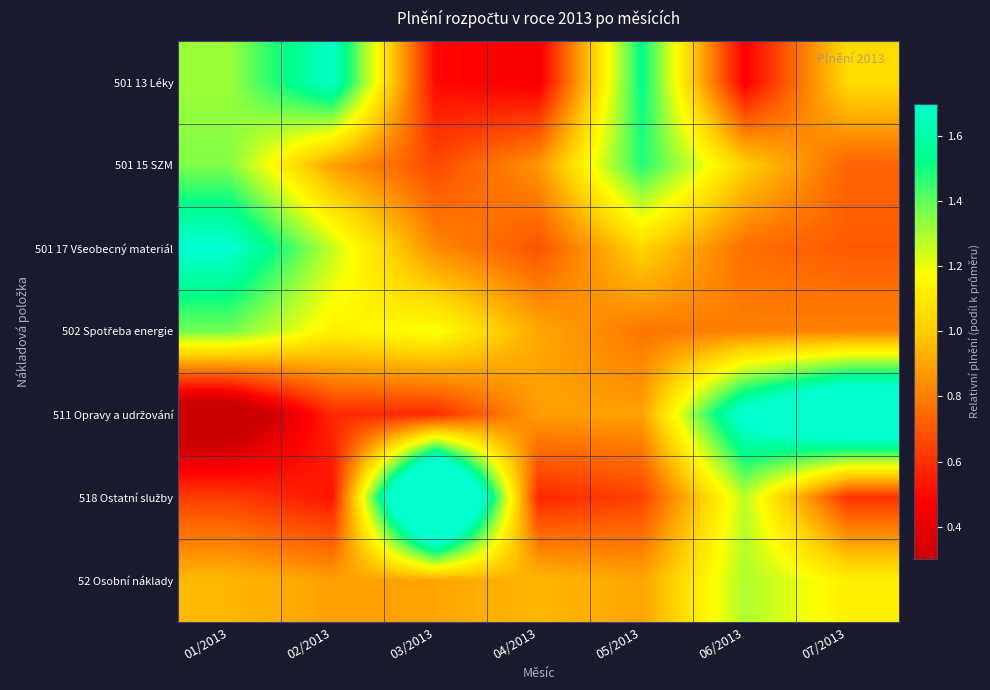

What is the difference between the highest and lowest values at 06/2013?

1.3